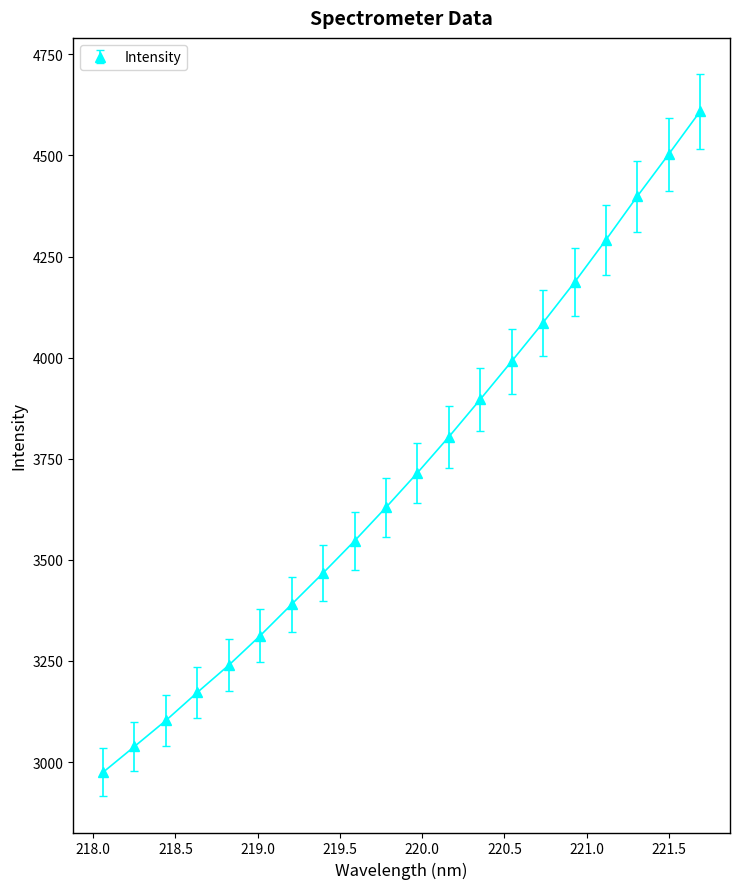

What is the smallest value displayed?

2974.7